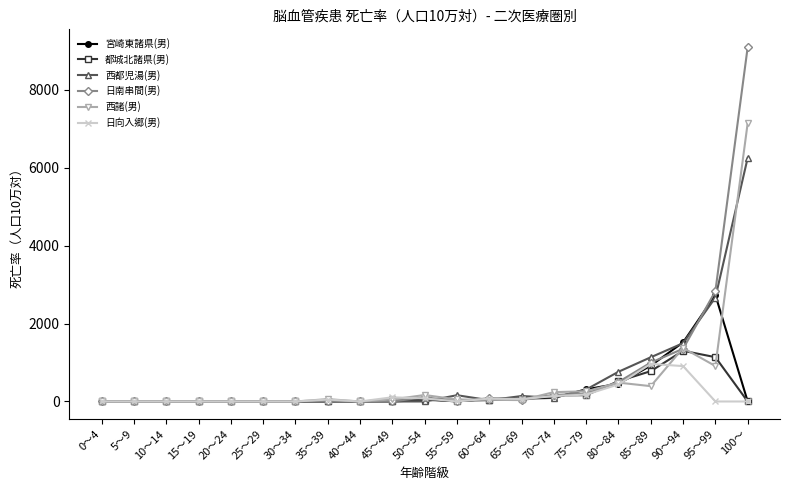

How many values in the 宮崎東諸県(男) series are below 7?

10